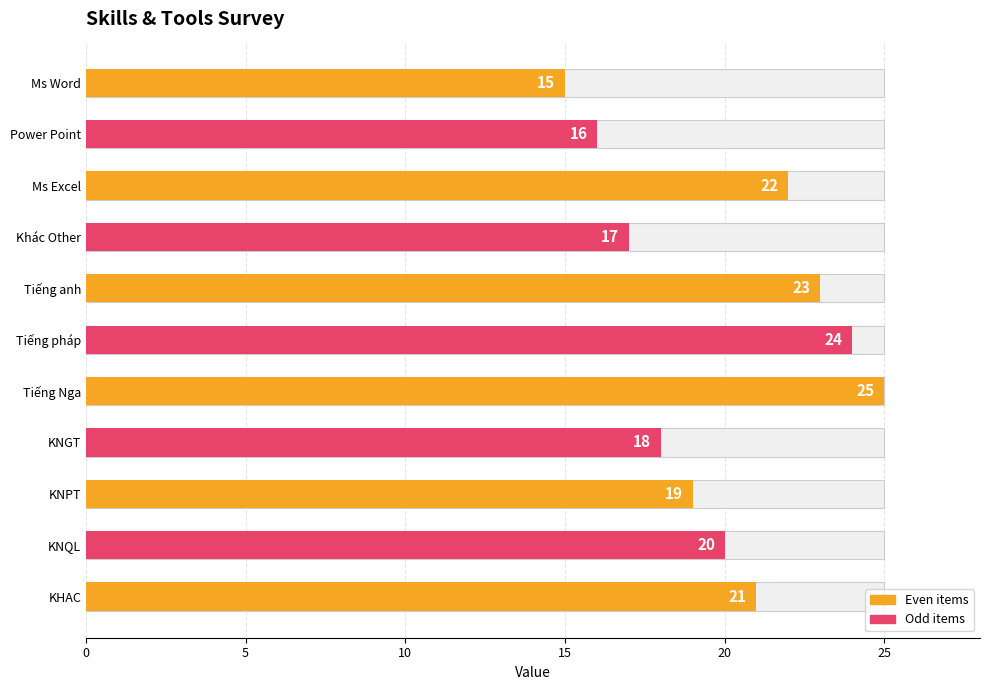

What is the average value?

20